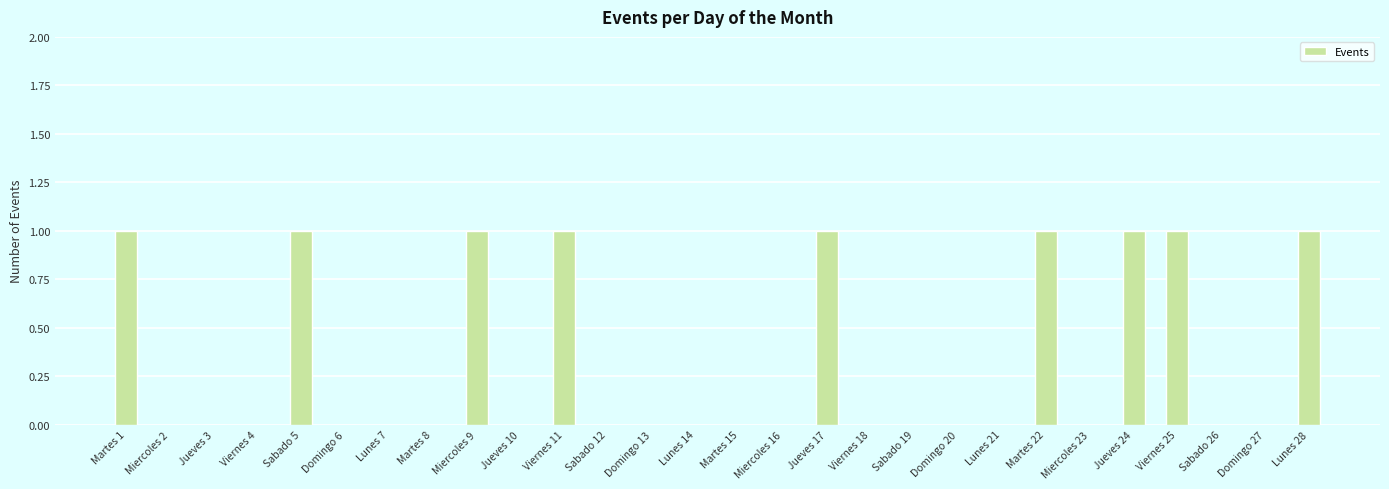

What is the change in value from Jueves 3 to Jueves 17?

+1